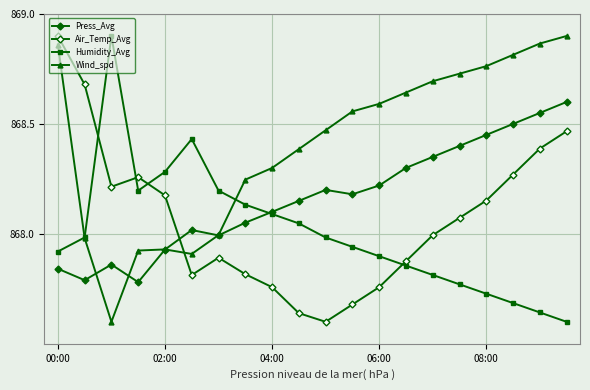

How many data points does each series have?

20